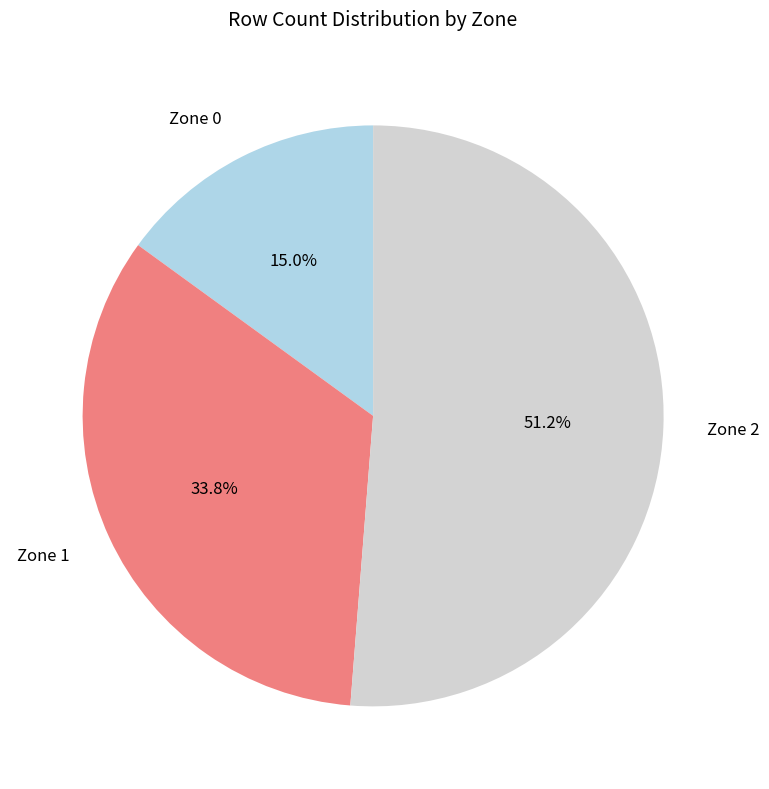

Does Zone 1 represent more than half of the total?

No